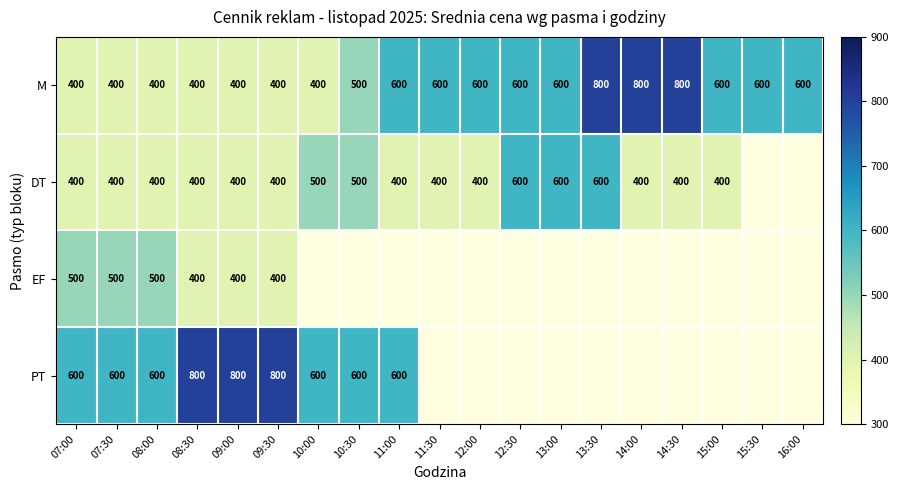

The value of M at 10:00 is 665. True or false?

False